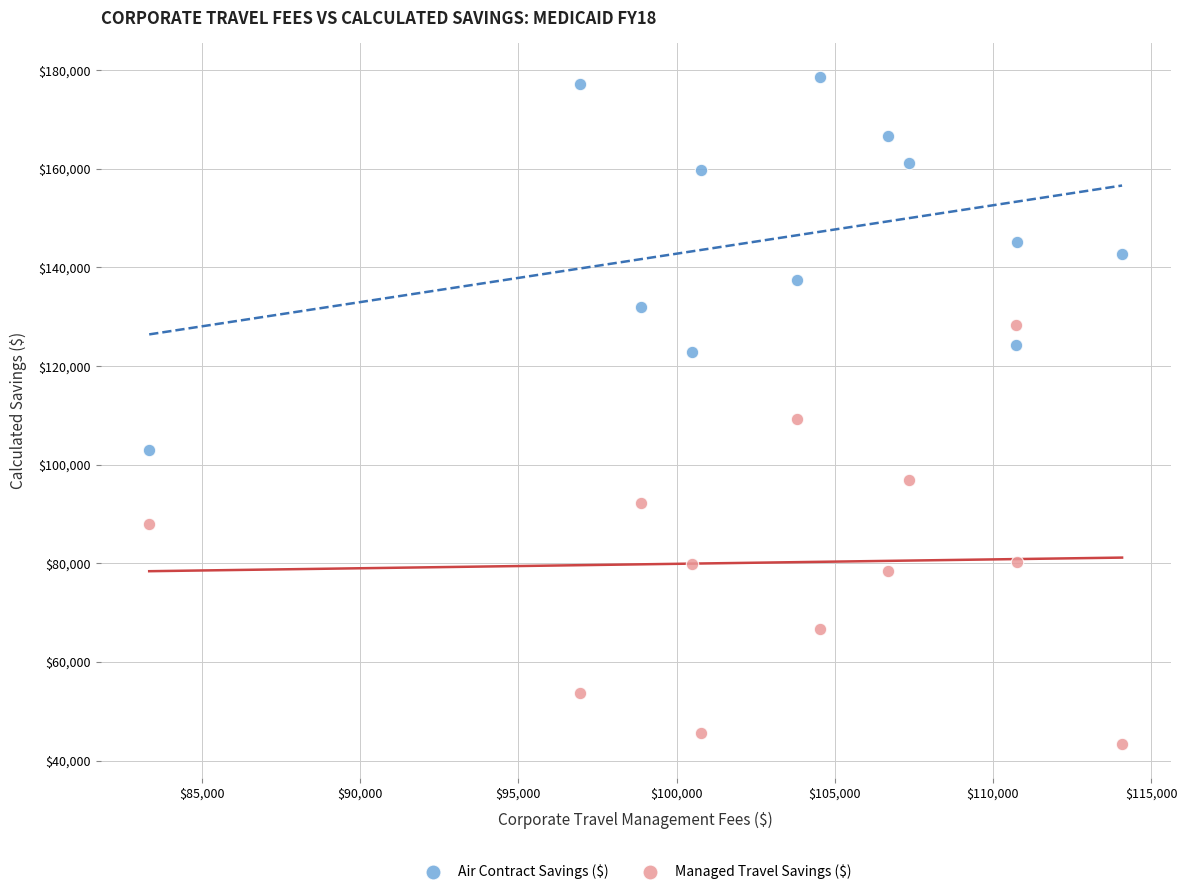

What are all the series names shown in the legend?

Air Contract Savings ($), Managed Travel Savings ($)